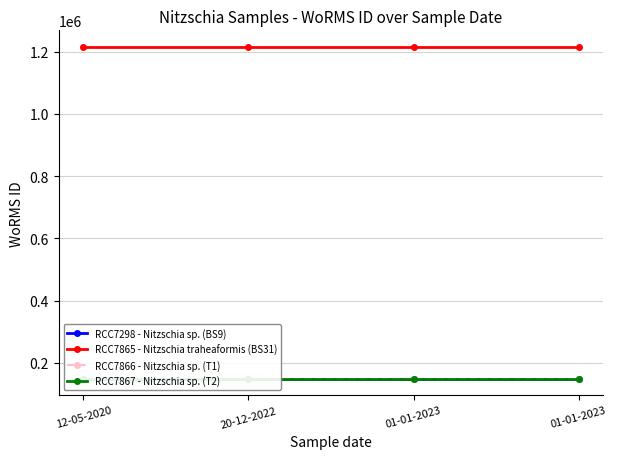

At 12-05-2020, list the series in order from smallest to largest.

RCC7298 - Nitzschia sp. (BS9), RCC7866 - Nitzschia sp. (T1), RCC7867 - Nitzschia sp. (T2), RCC7865 - Nitzschia traheaformis (BS31)